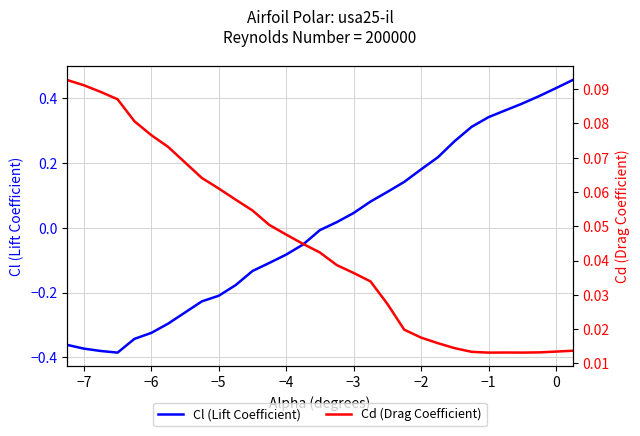

True or false: Cl (Lift Coefficient) has a value of -0.4 at −5.

False